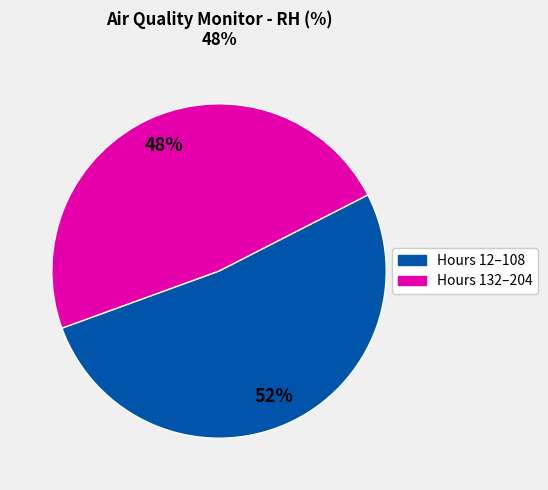

To the nearest percent, what is the average slice percentage?

50%